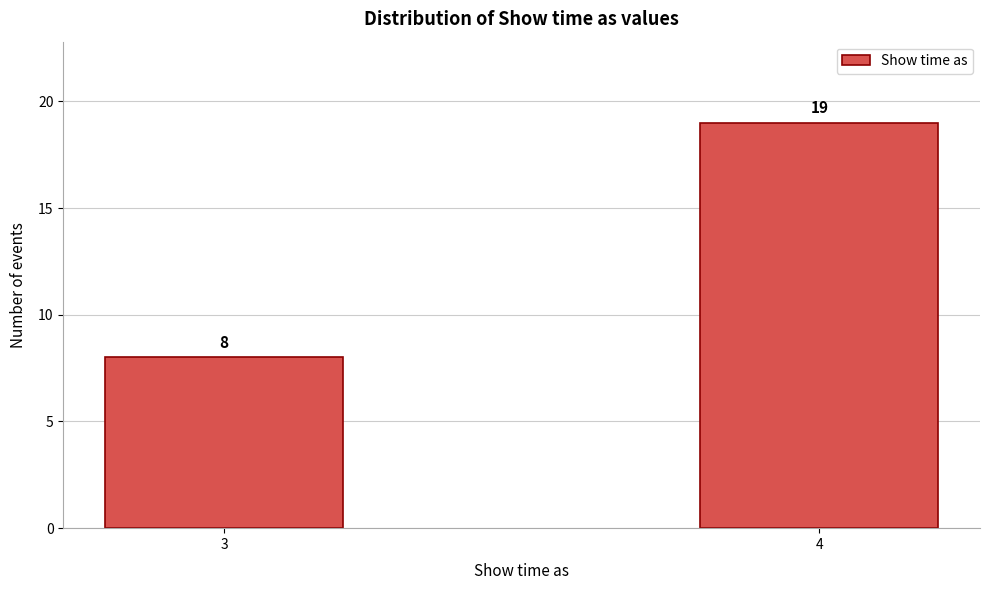

Reading left to right, list all the values displayed in this chart.

3=8	4=19